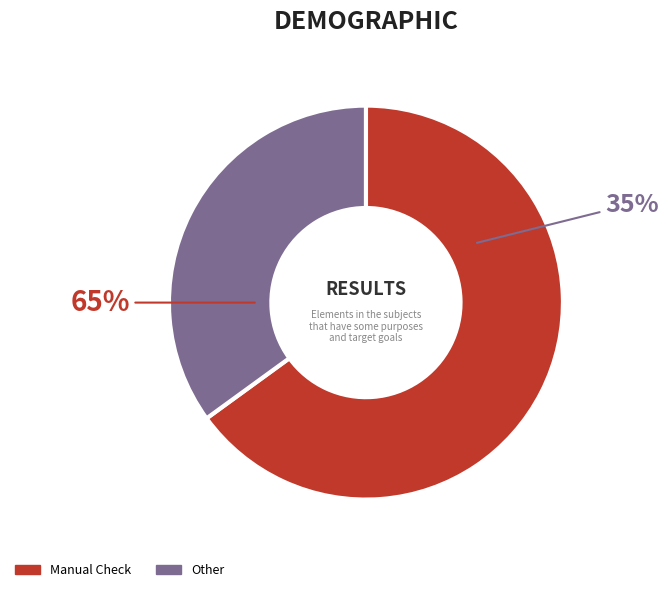

What percentage is the Manual Check slice, to the nearest percent?

65%